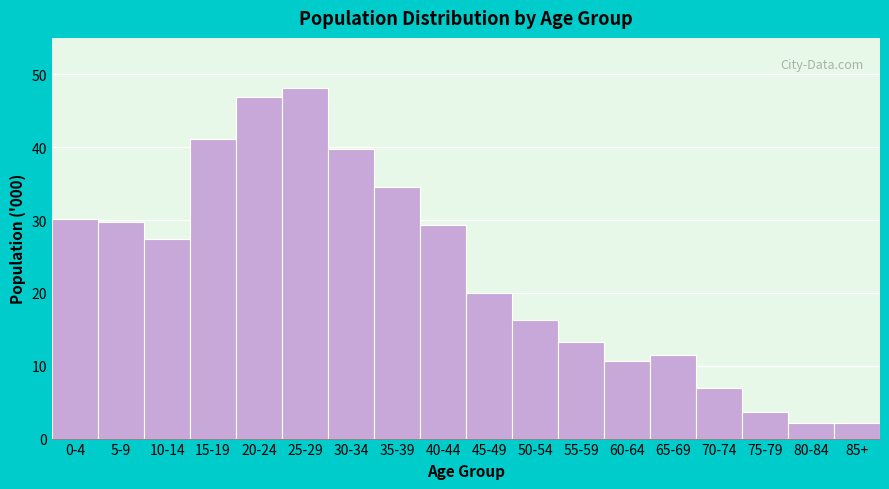

What is the smallest value displayed?

2.1